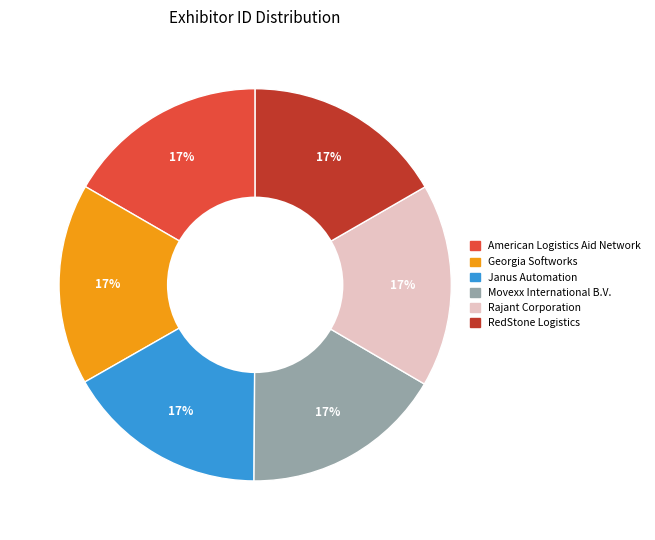

Combined, do Janus Automation and Georgia Softworks account for over 50%?

No